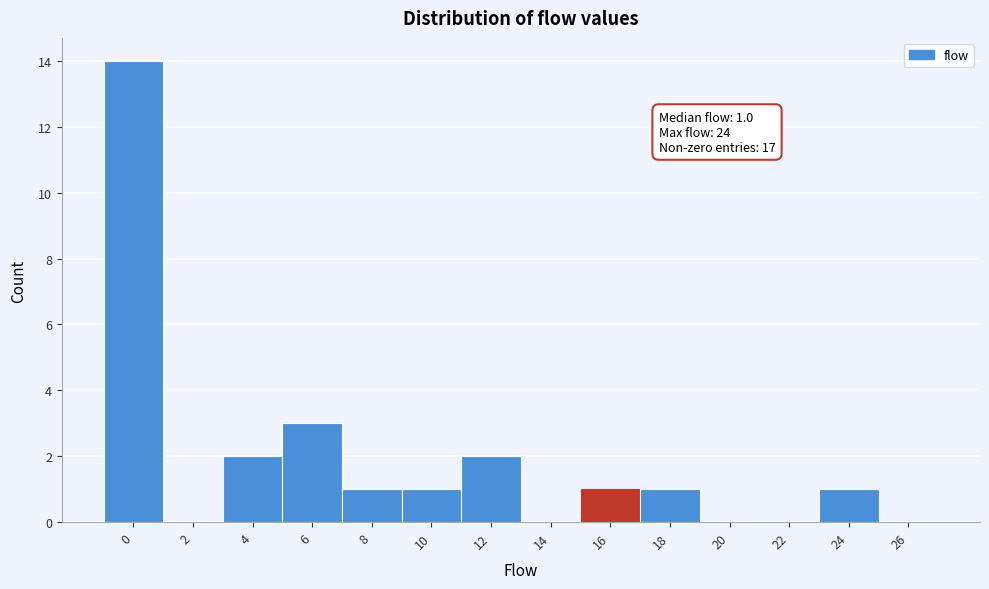

Reading left to right, transcribe all the data shown in this chart.

0=14	2=0	4=2	6=3	8=1	10=1	12=2	14=0	16=1	18=1	20=0	22=0	24=1	26=0